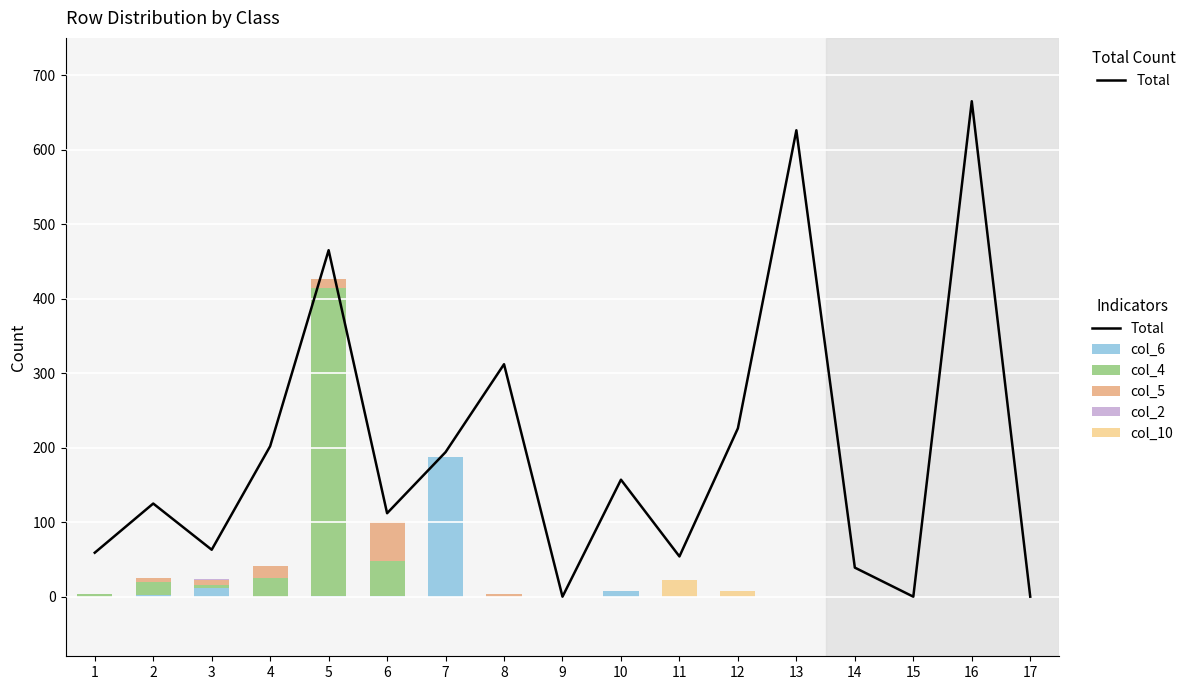

What is the total value across all series at 14?

39